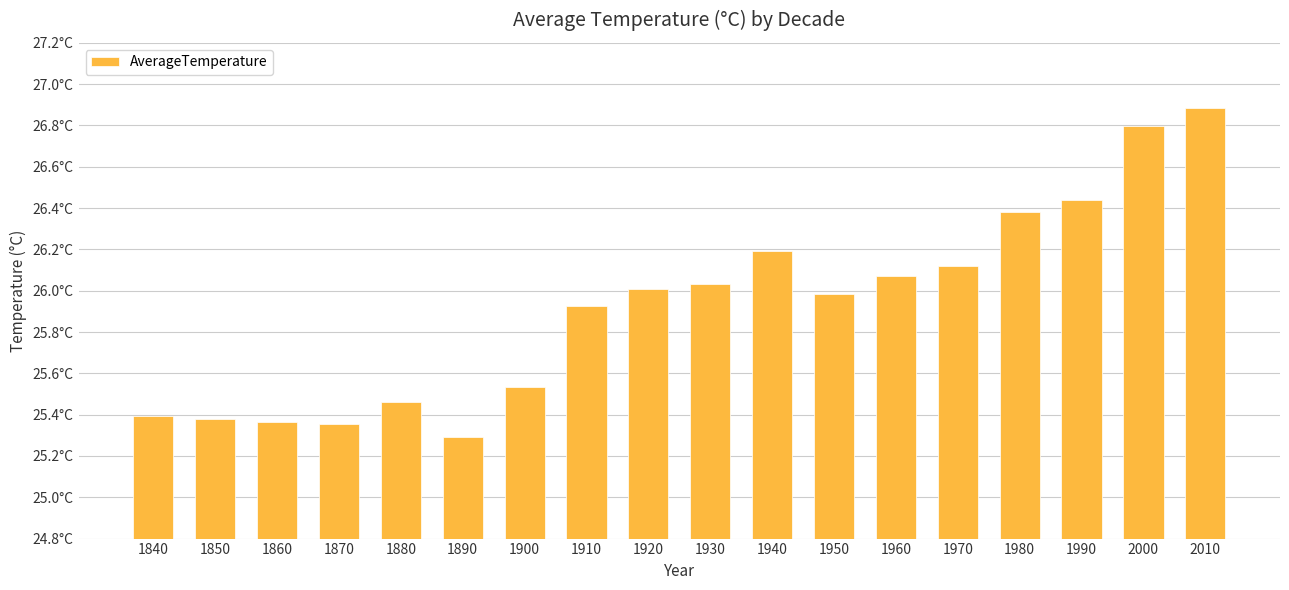

Reading left to right, what are all the values shown in this chart?

25.4	25.4	25.4	25.4	25.5	25.3	25.5	25.9	26.0	26.0	26.2	26.0	26.1	26.1	26.4	26.4	26.8	26.9